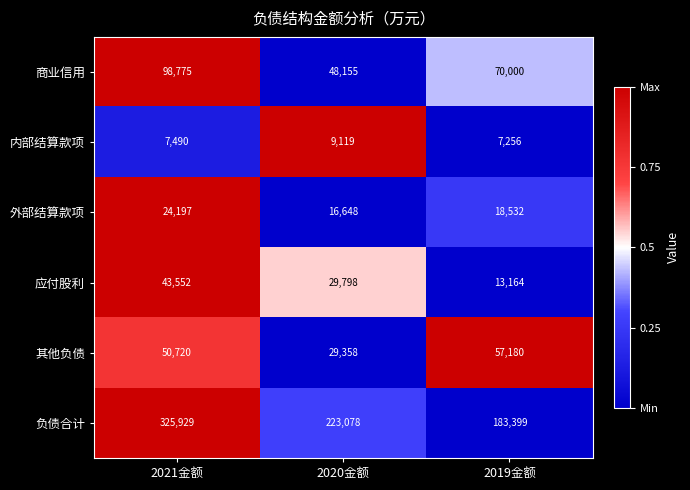

Is it true that 内部结算款项 equals 7256 at 2019金额?

True